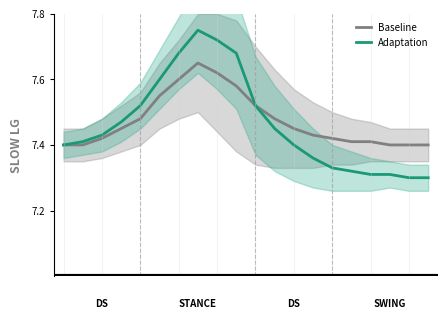

What is the sum of the Adaptation values at 13 and 7?

15.1